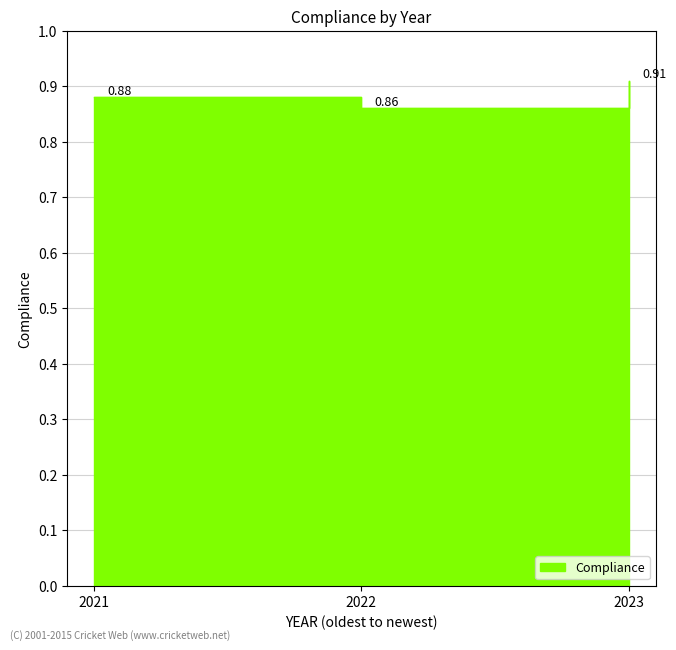

How many lines are shown in the chart?

1